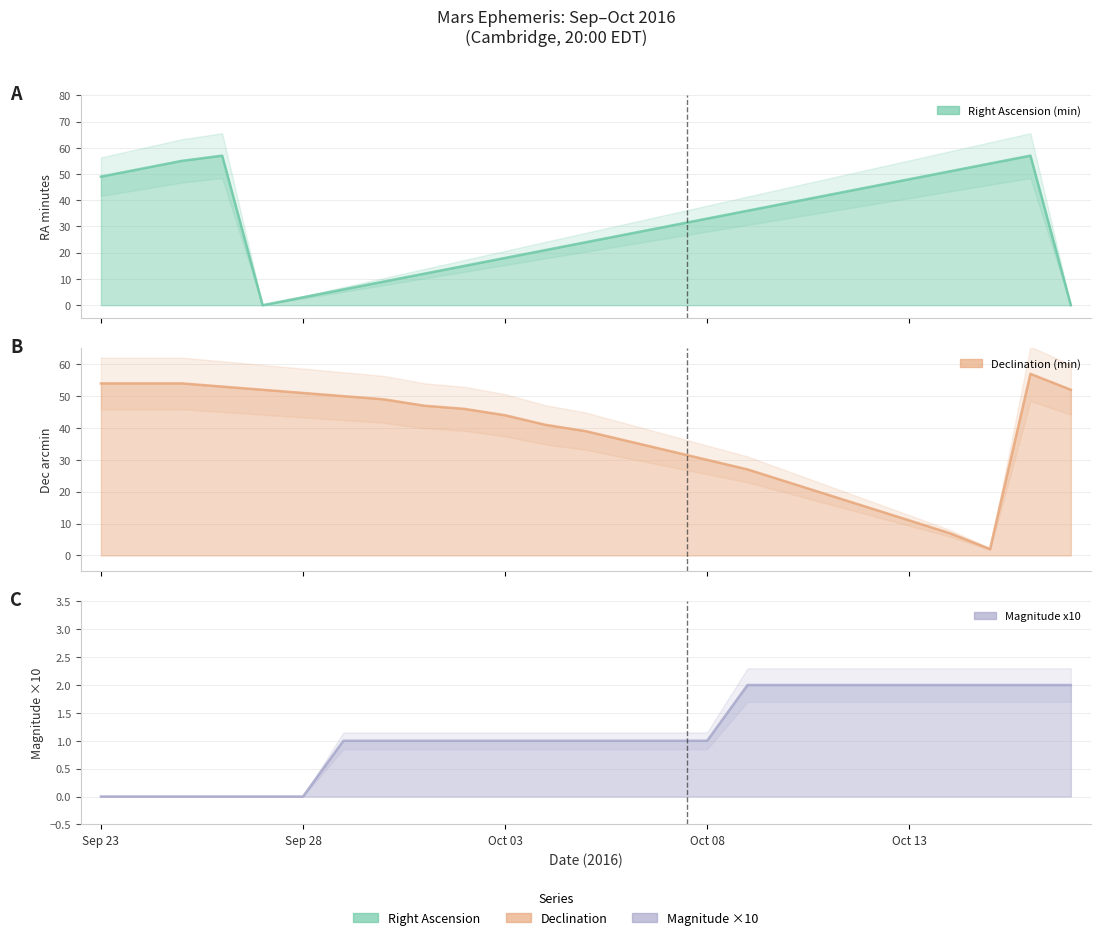

How many data points in Magnitude x10 are less than 1?

6